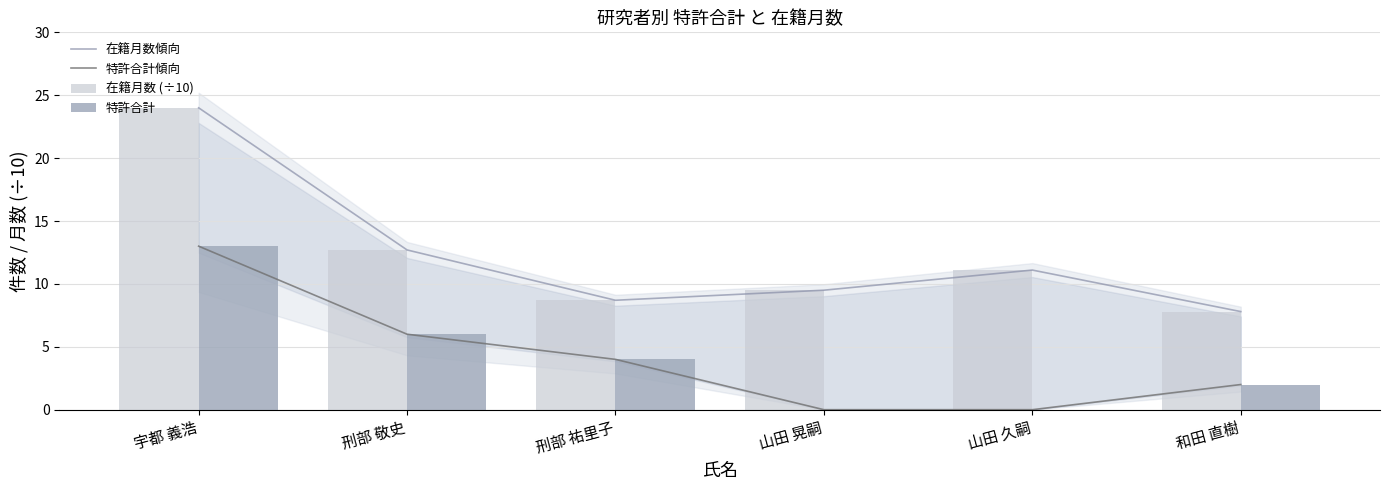

The 特許合計傾向 series shows 4.6 at 山田 晃嗣. True or false?

False